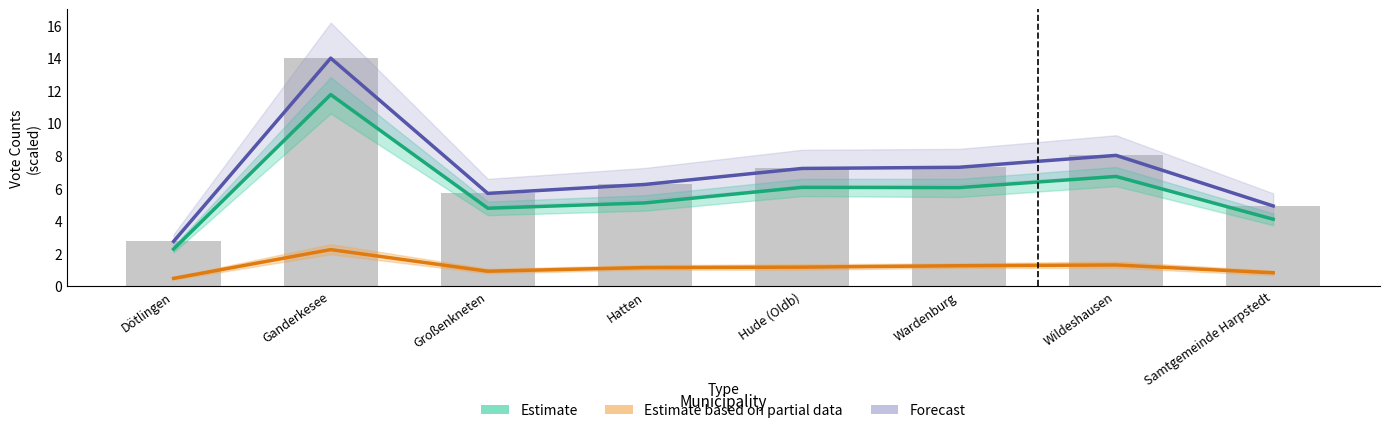

What position from the right is Hatten?

5